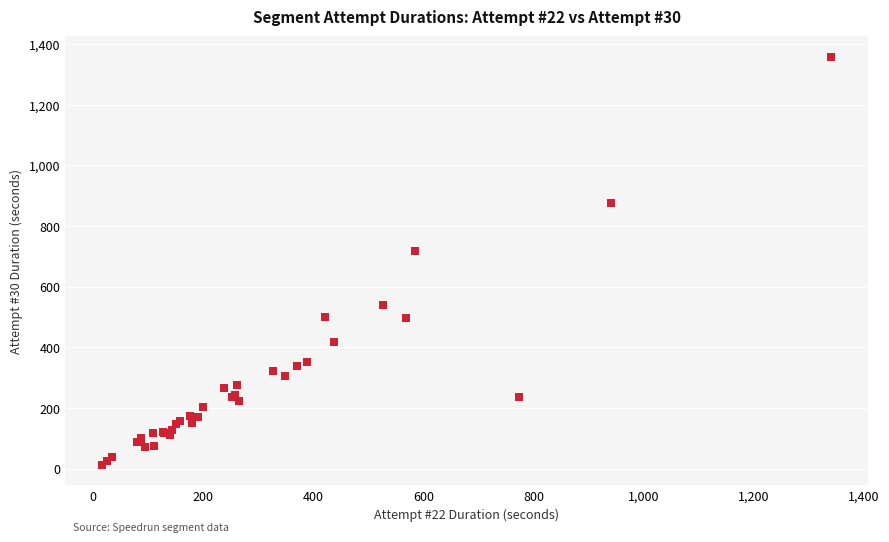

What Y value in the scatter plot is closest to 685?

716.7